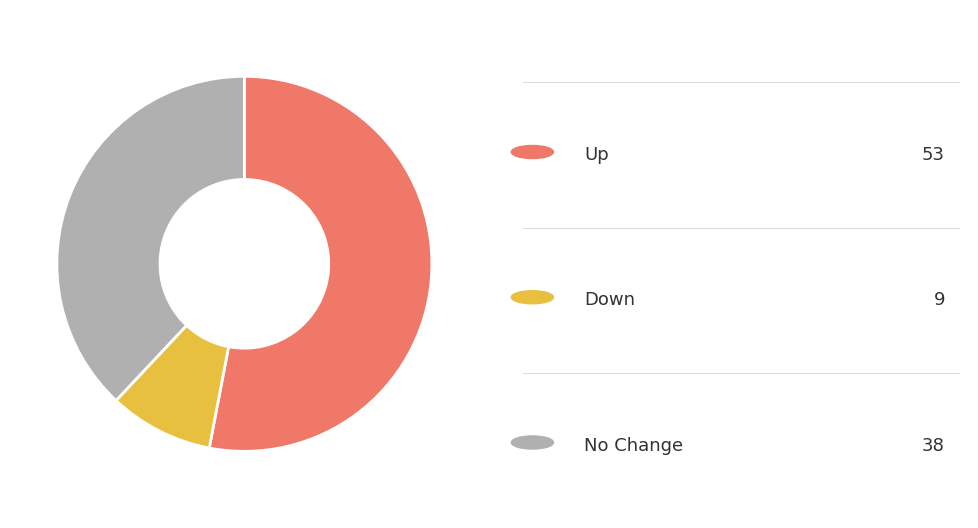

Does any single category account for the majority?

Yes